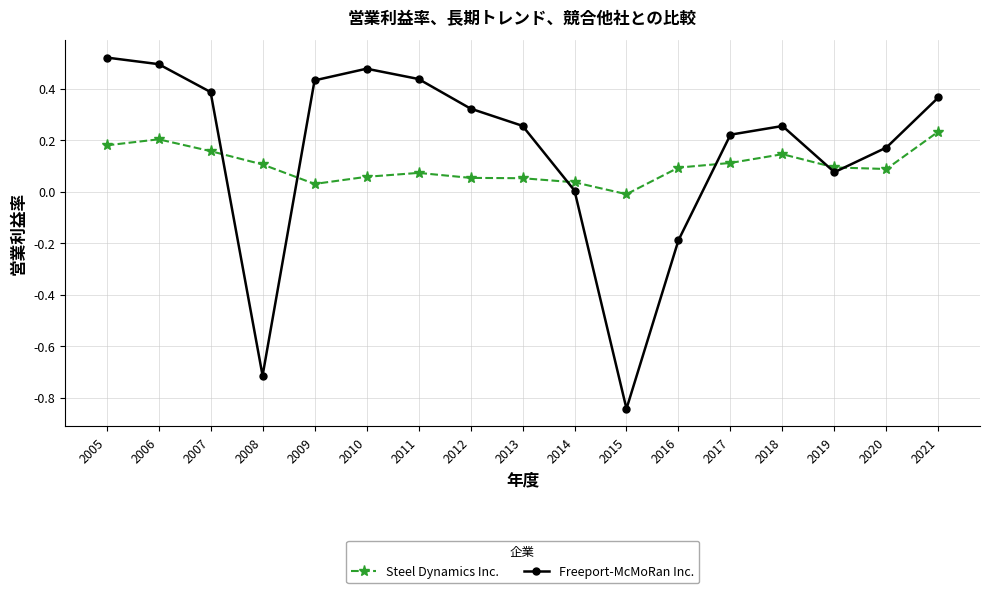

Is the value of Freeport-McMoRan Inc. at 2010 greater than the value of Steel Dynamics Inc. at 2017?

Yes